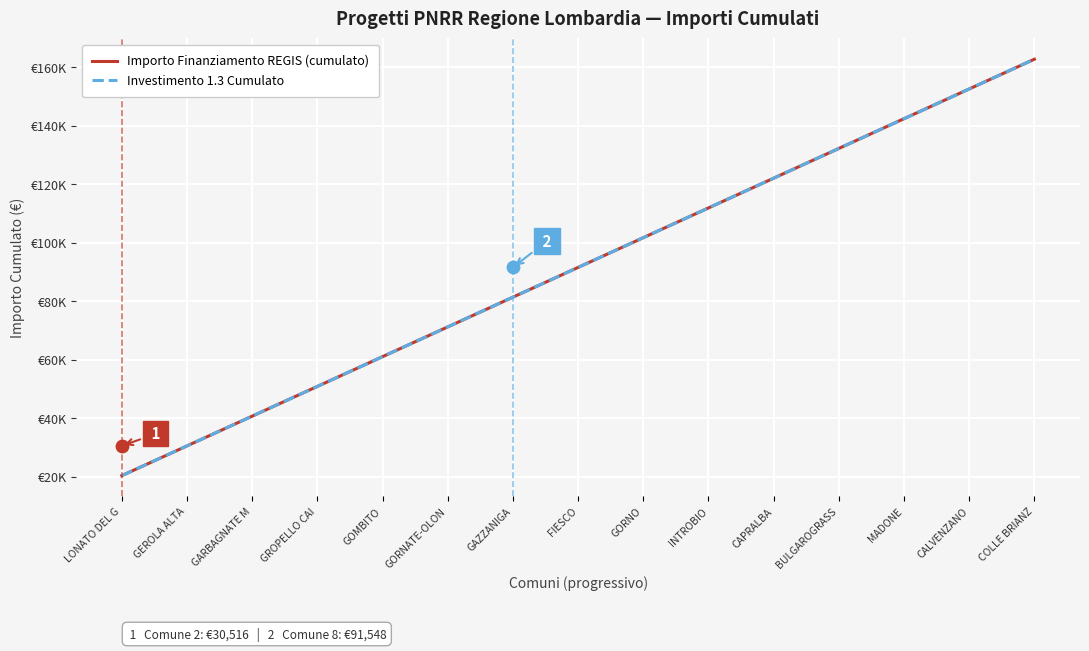

At how many categories does at least one series exceed 115435?

5